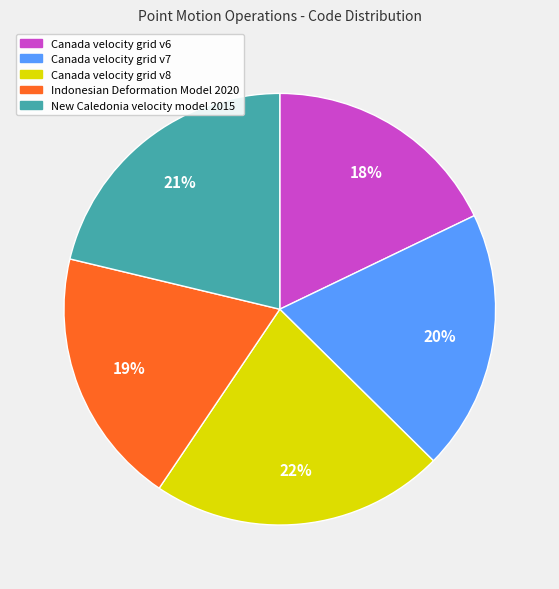

How many slices are in this pie chart?

5